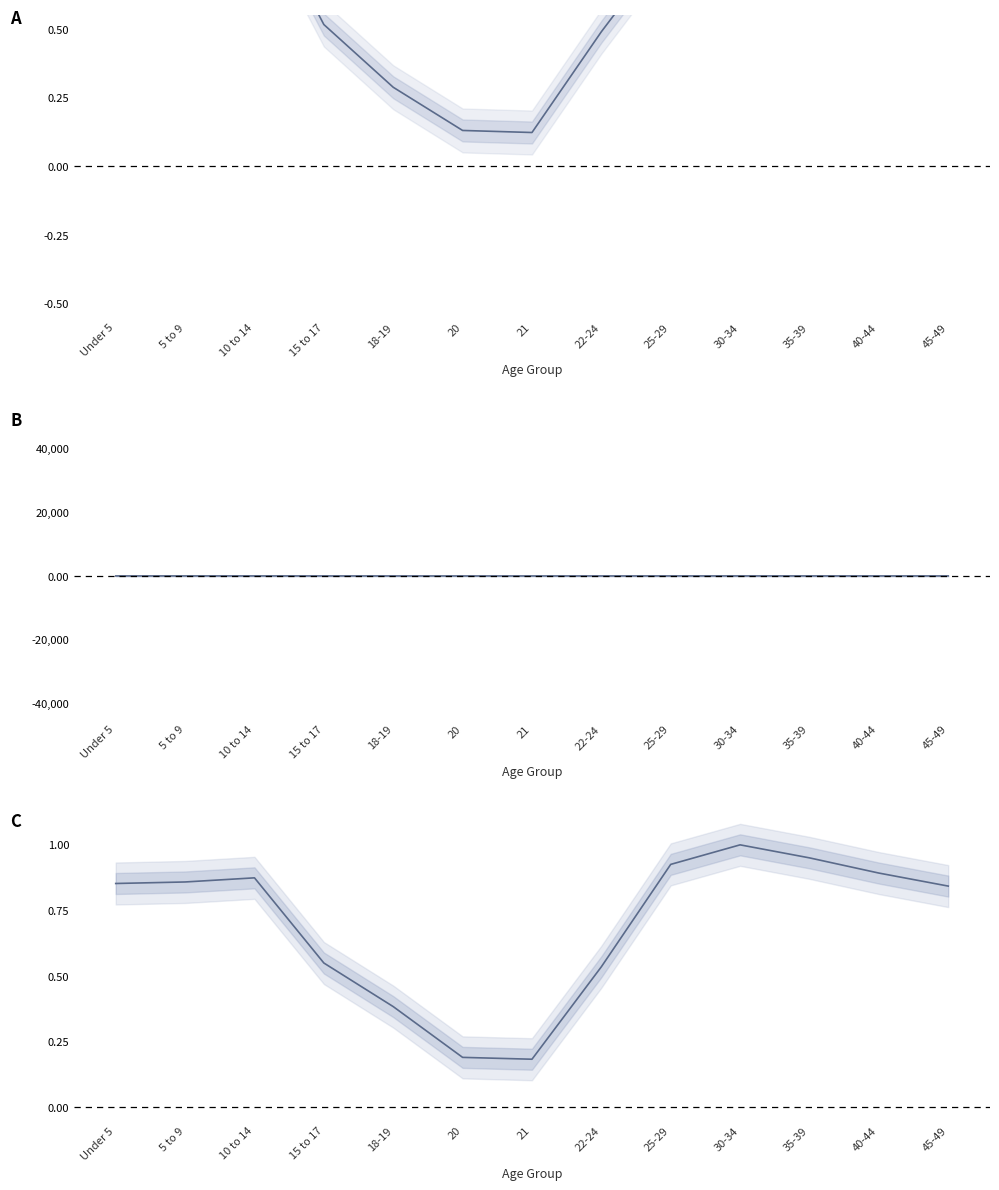

What is the sum of the This Area values at 5 to 9 and 25-29?

1.8